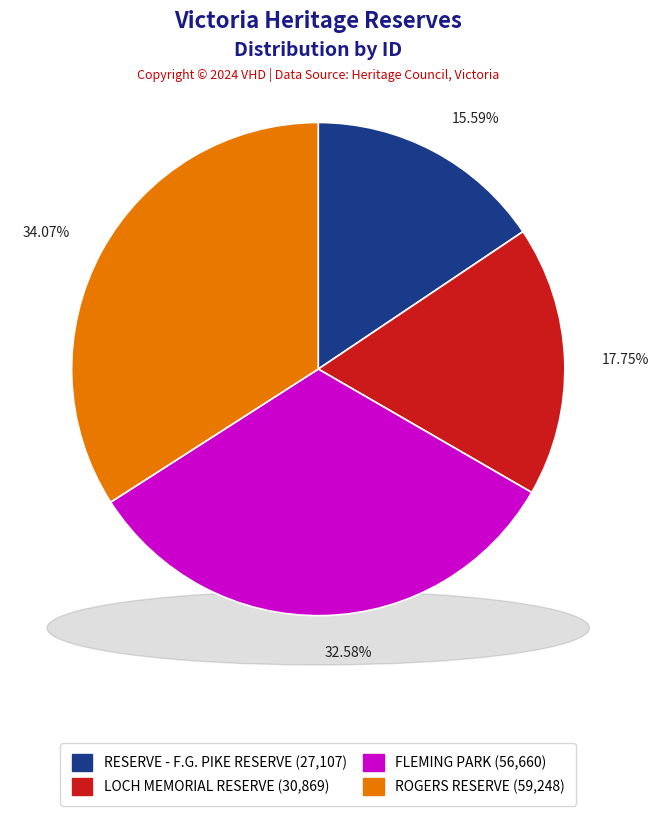

To the nearest percent, what percentage of the pie is RESERVE - F.G. PIKE RESERVE?

16%